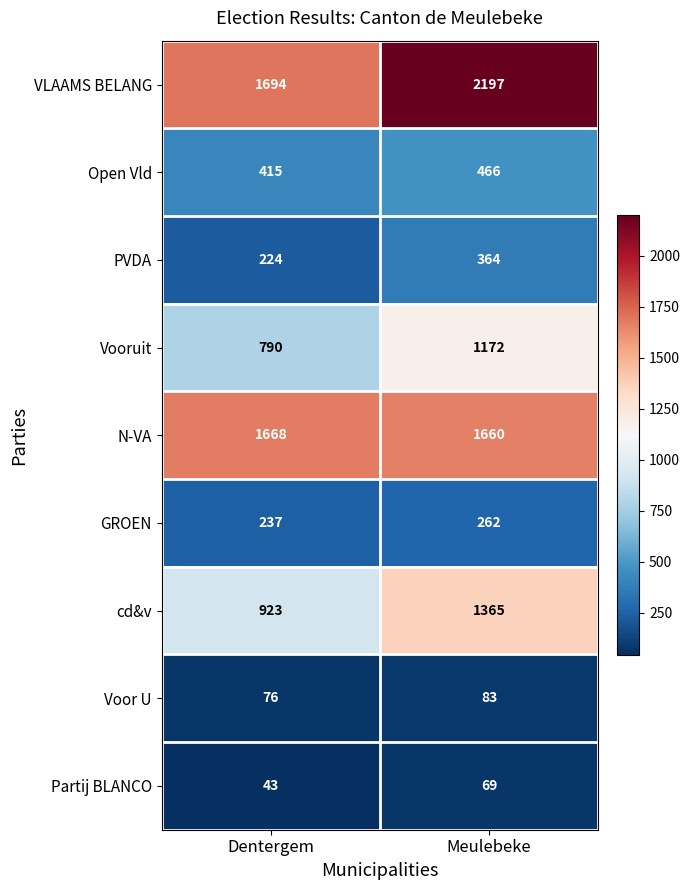

Between Dentergem and Meulebeke, which series saw the biggest shift?

VLAAMS BELANG